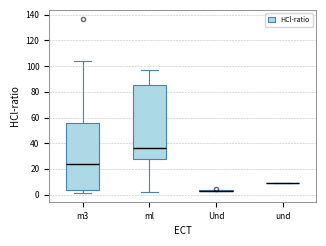

Reading left to right, read every box against the y-axis: the position of its median line, the range the box covers, and the ends of its whiskers. The values are not printed on the chart, so give them approximately, as read against the axis.

m3: median 24, box 4 to 56, whiskers 2 to 104
ml: median 36, box 28 to 86, whiskers 2 to 98
Und: box collapsed to a line at 4, whiskers 4 to 4
und: box collapsed to a line at 10, whiskers 10 to 10